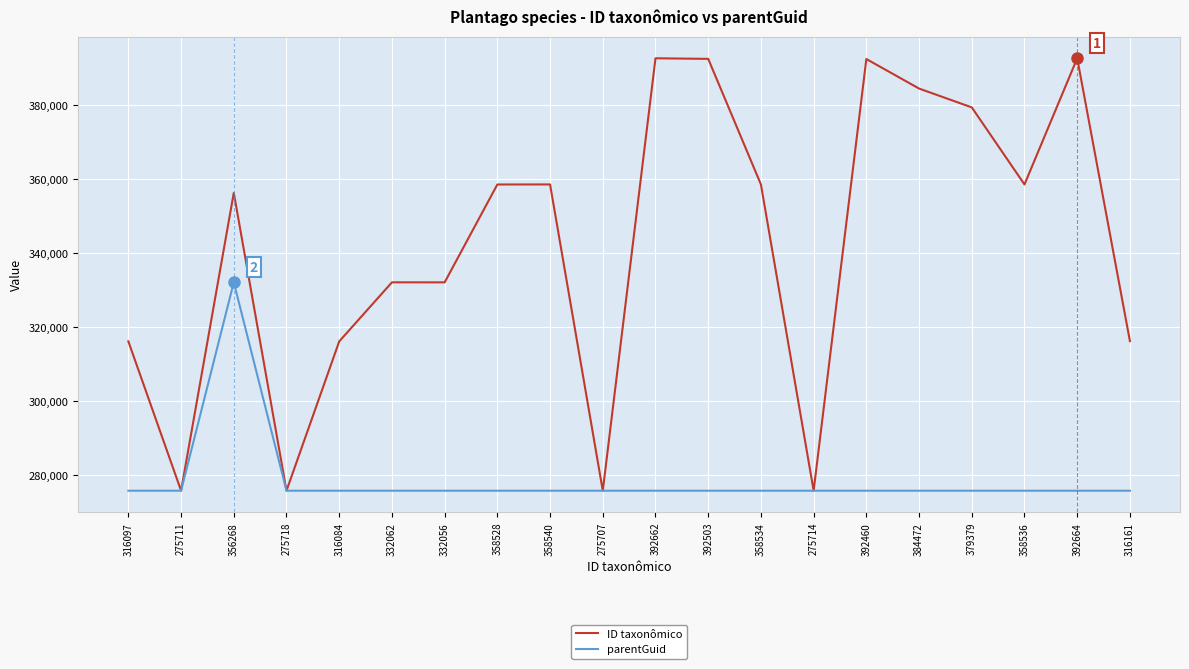

What is the sum of the parentGuid values at 379379 and 358540?

551410